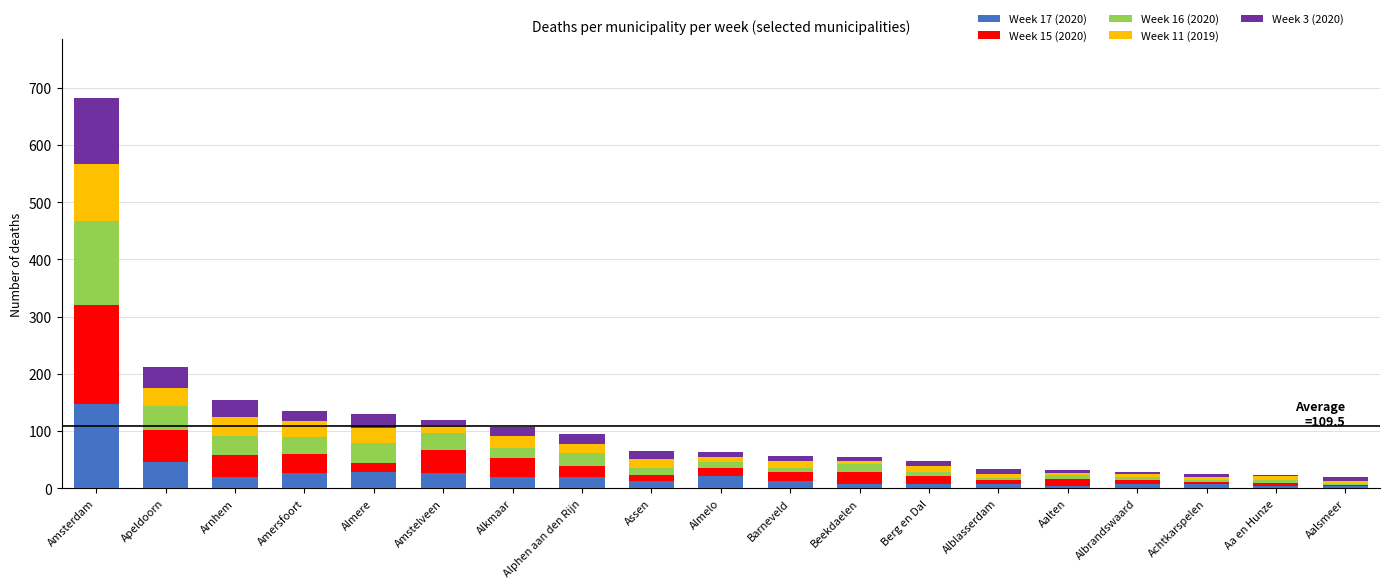

Which category has the highest value in the Week 17 (2020) series?

Amsterdam